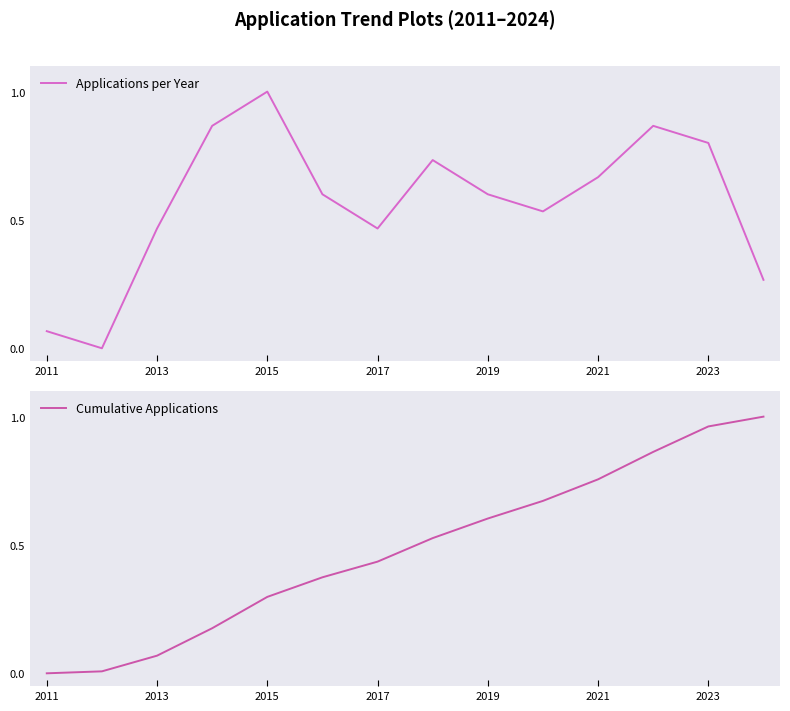

The value of Applications per Year at 2015 is 1.0. True or false?

True